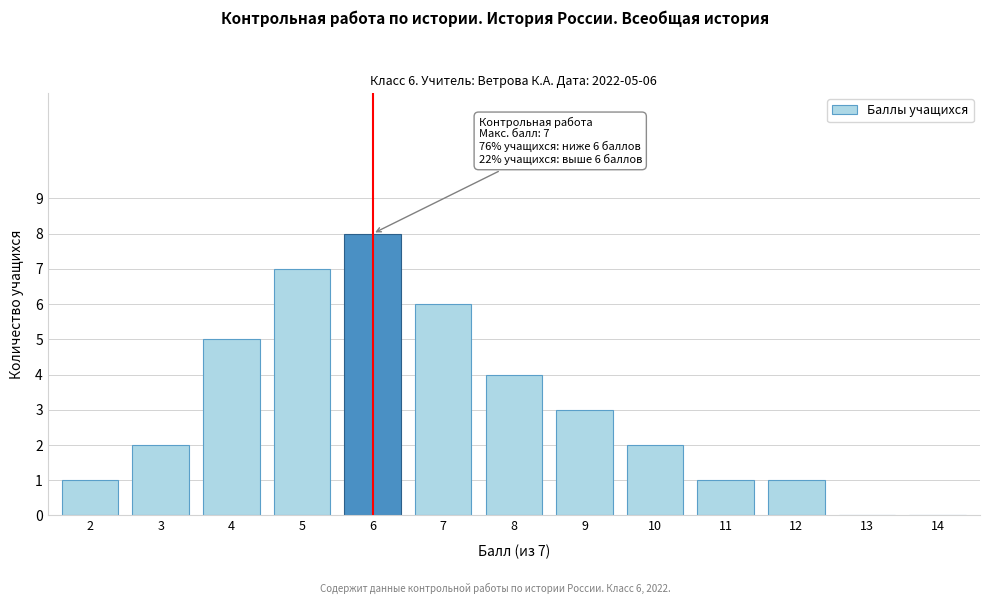

Reading left to right, what are all the values shown in this chart?

2=1	3=2	4=5	5=7	6=8	7=6	8=4	9=3	10=2	11=1	12=1	13=0	14=0